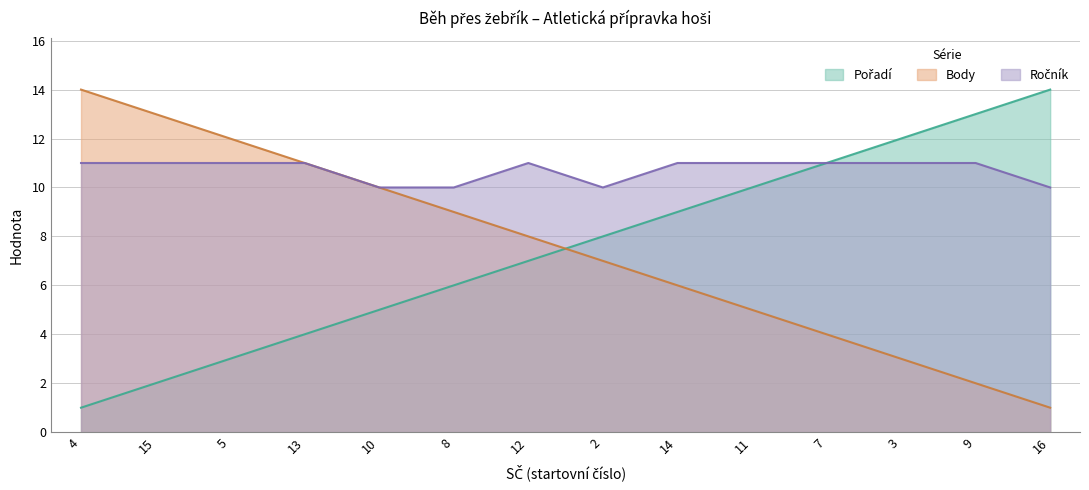

True or false: Pořadí and Ročník cross at least once.

False